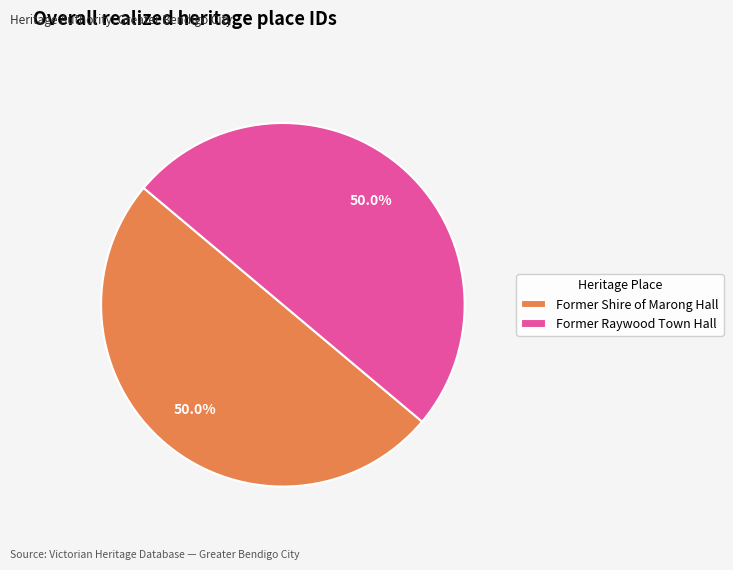

Is it true that Former Raywood Town Hall is 50% of the pie?

True